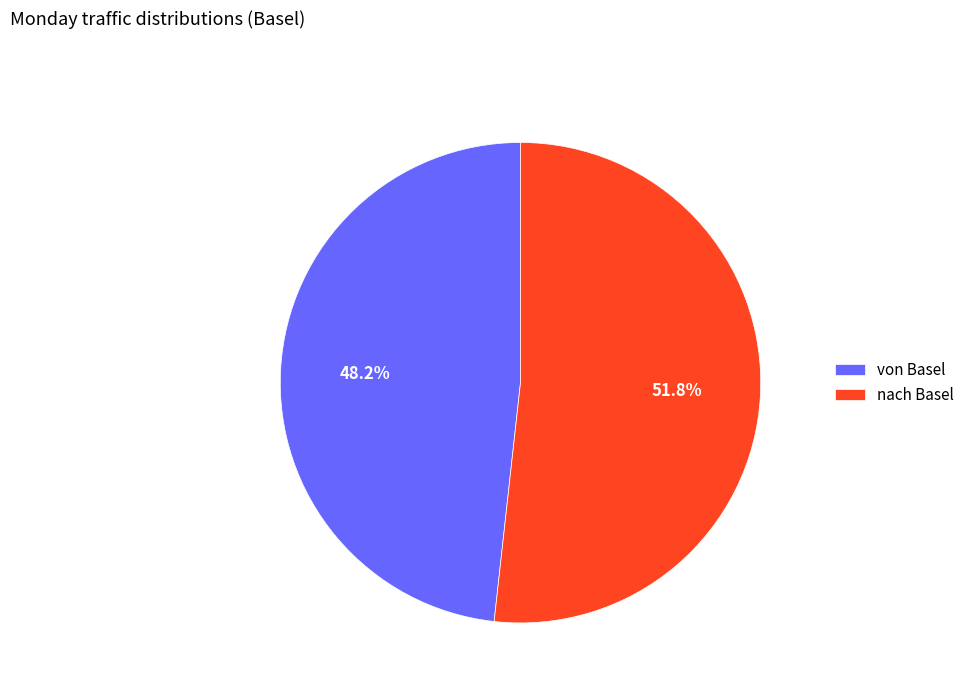

Which category accounts for the majority?

nach Basel